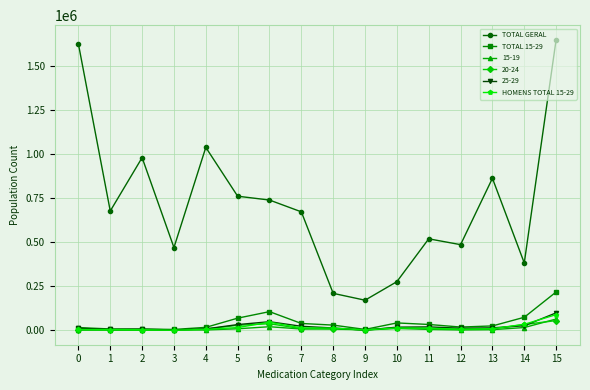

What is the greatest value displayed?

1650268